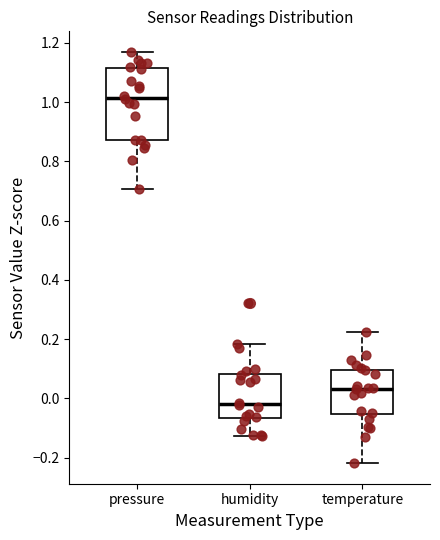

Which box's median line is the lowest?

humidity